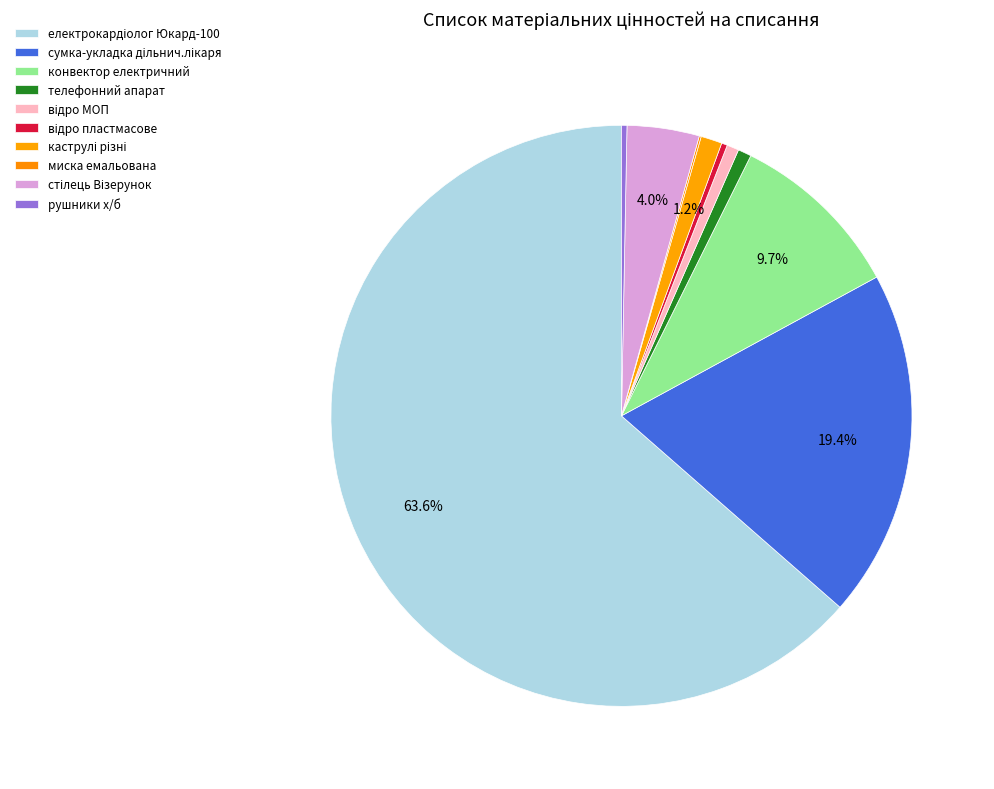

Approximately how many times larger is the value at сумка-укладка дільнич.лікаря compared to відро пластмасове?

59.8